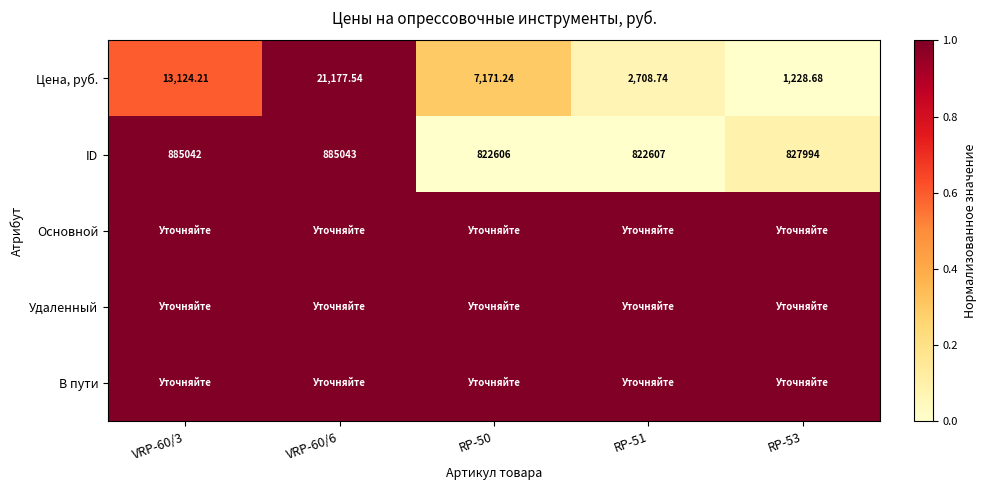

How many data points in ID are less than 827994?

2